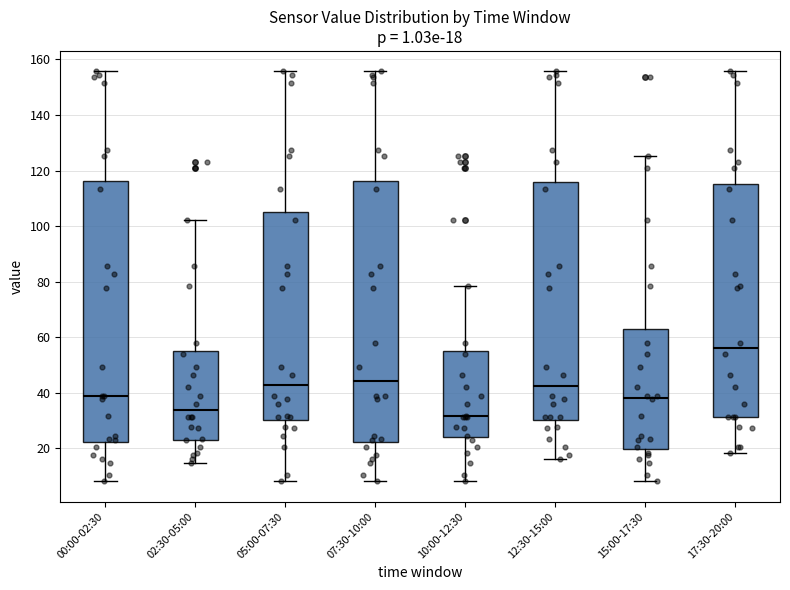

Which box has the highest median line?

17:30-20:00